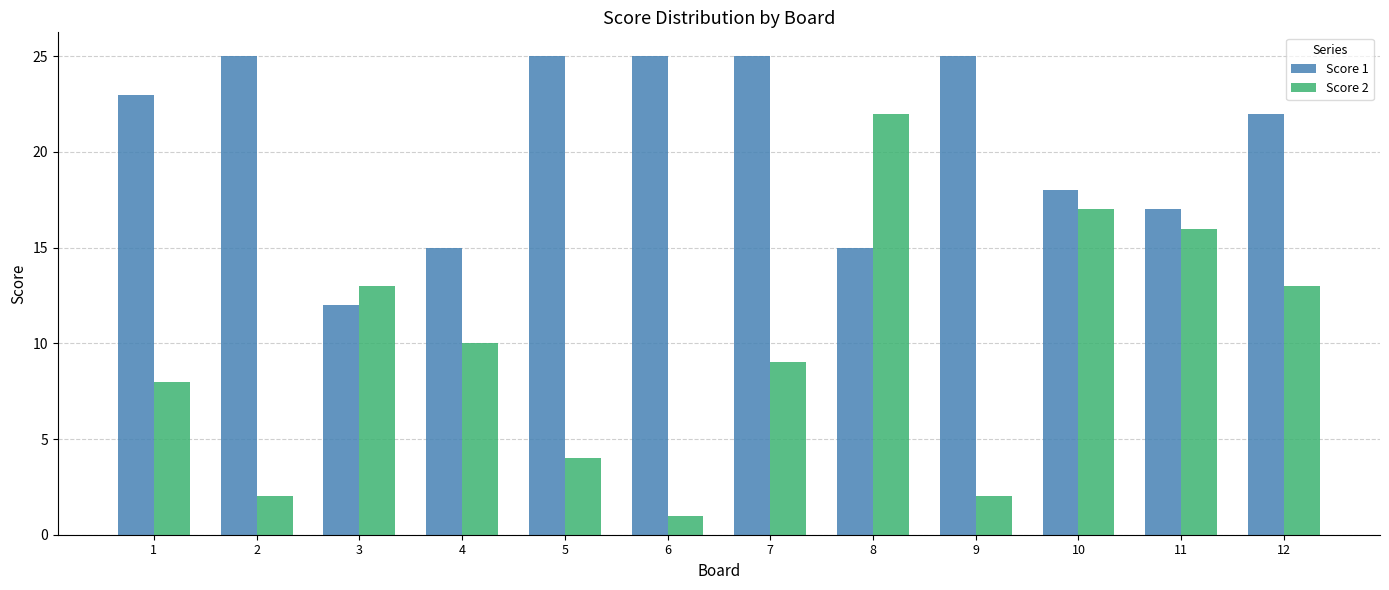

Reading left to right, list all the values displayed in this chart.

Score 1: 23	25	12	15	25	25	25	15	25	18	17	22
Score 2: 8	2	13	10	4	1	9	22	2	17	16	13